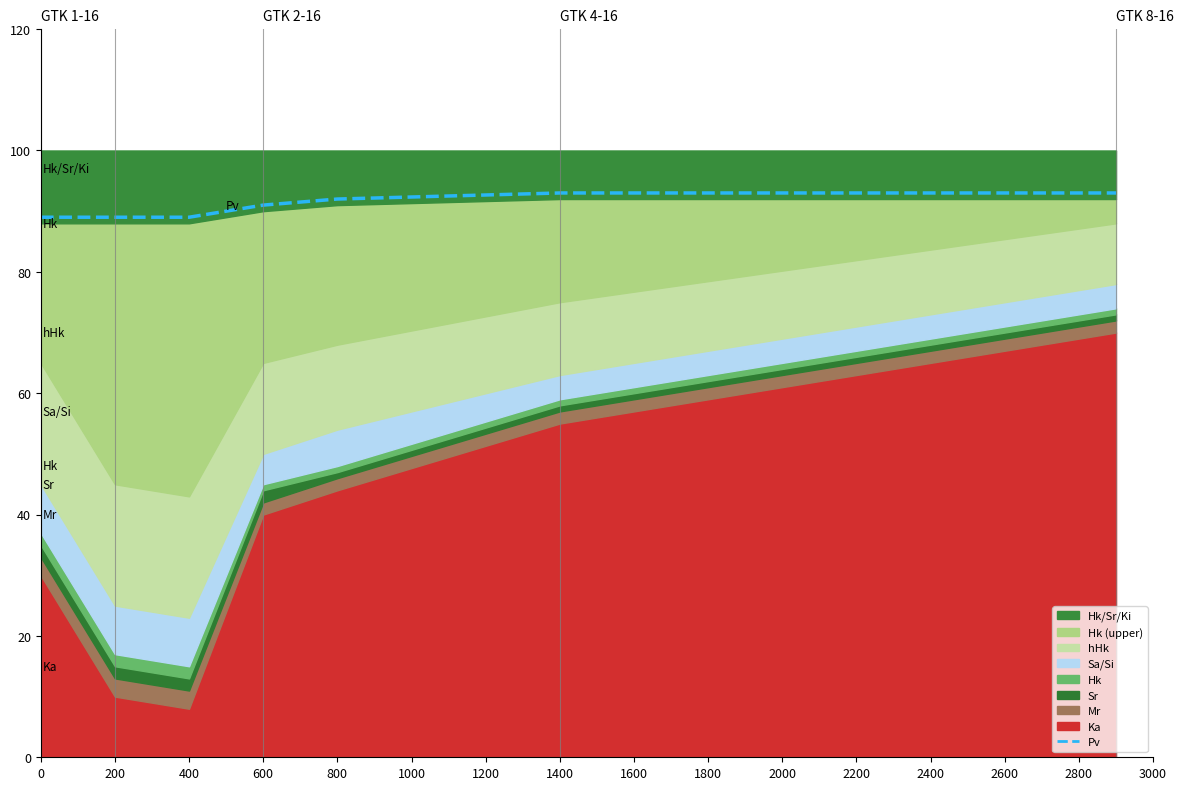

What is the difference between the values at 400 and 1400?

4